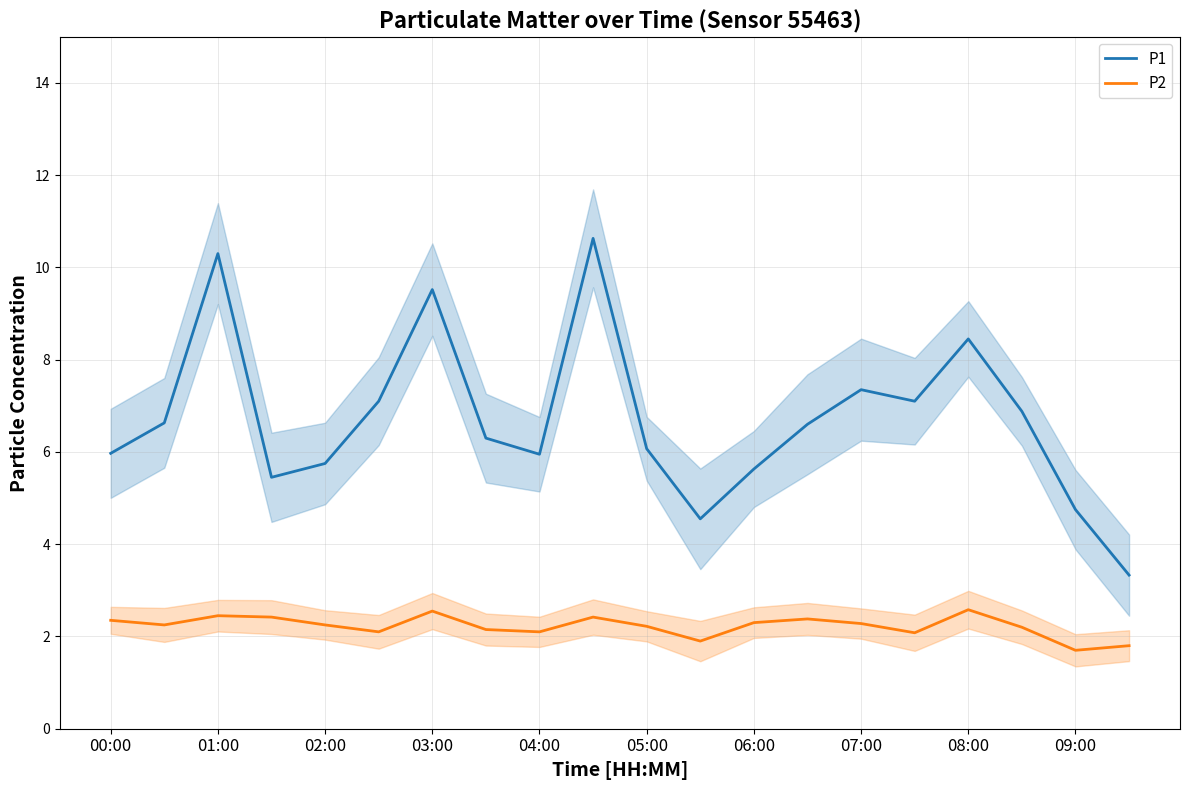

Reading left to right, extract all data points from this chart.

P1: 6.0	6.6	10.3	5.5	5.8	7.1	9.5	6.3	6.0	10.6	6.1	4.5	5.6	6.6	7.3	7.1	8.4	6.9	4.8	3.3
P2: 2.4	2.2	2.5	2.4	2.2	2.1	2.5	2.1	2.1	2.4	2.2	1.9	2.3	2.4	2.3	2.1	2.6	2.2	1.7	1.8